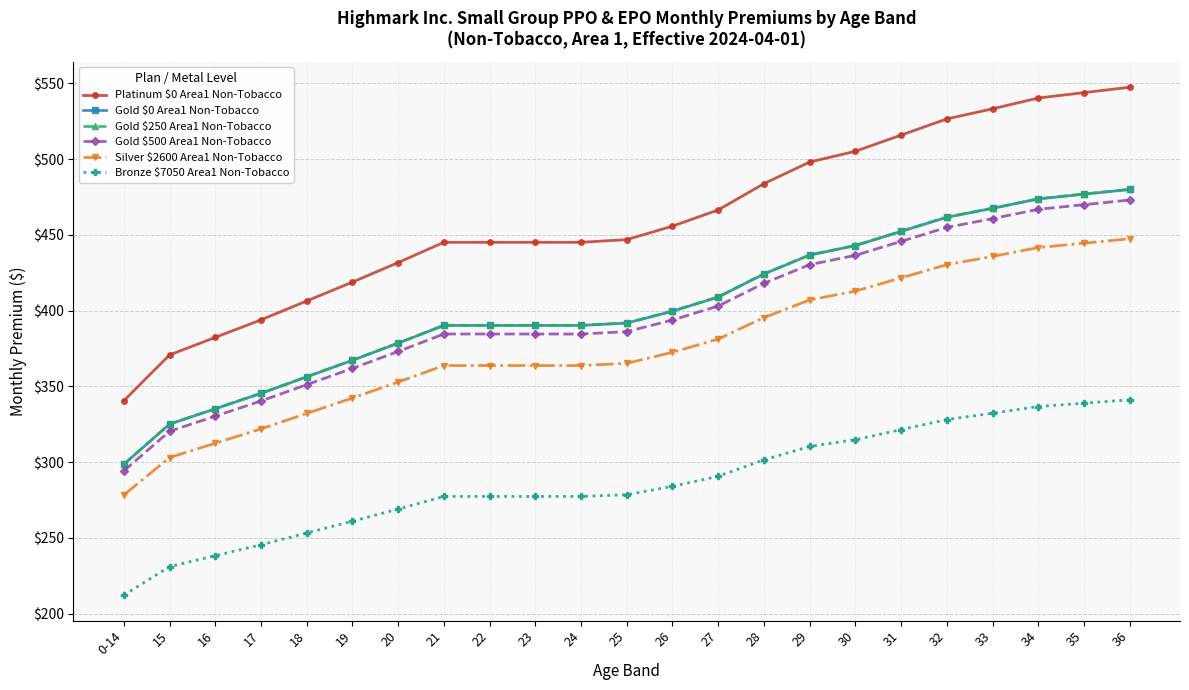

What is the label of the 13th point from the right?

24